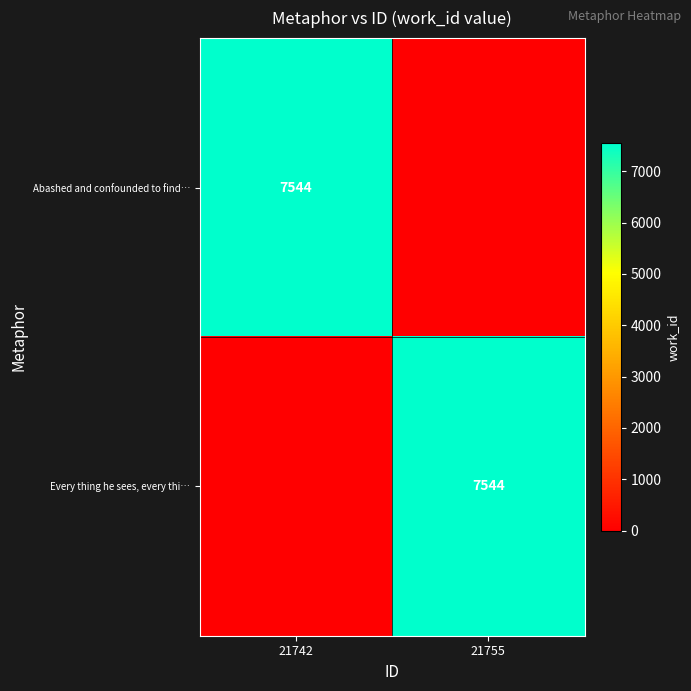

True or false: Abashed and confounded to find… has a value of 7544 at 21742.

True